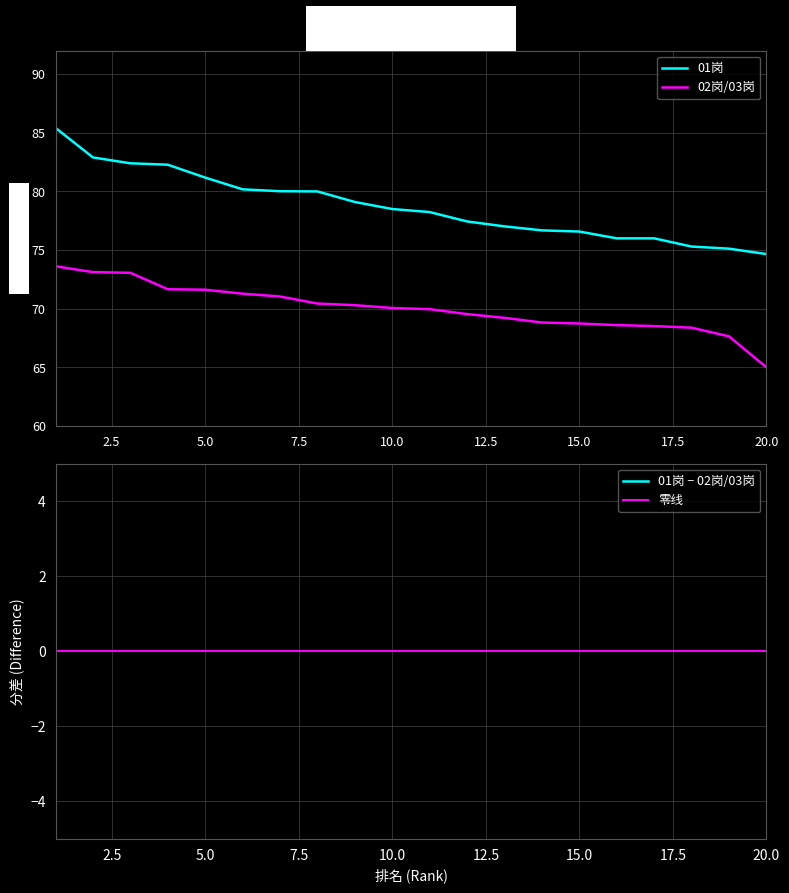

True or false: 01岗 has a value of 82.4 at 3.

True